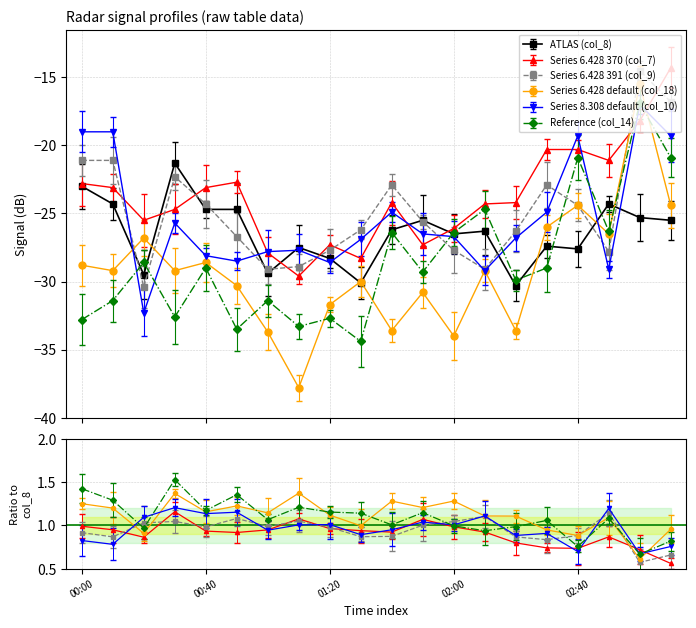

Which series has the widest spread of values?

col_18